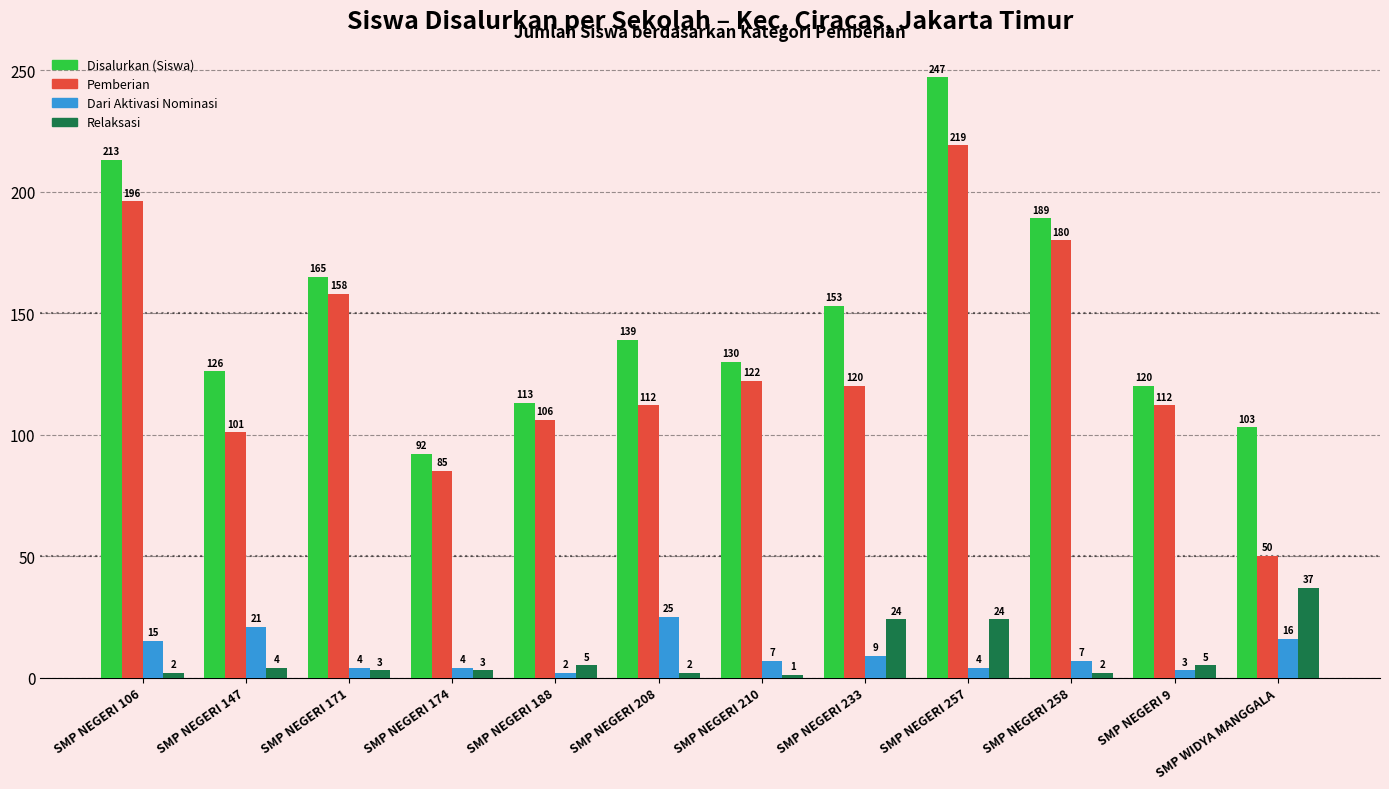

Where is Dari Aktivasi Nominasi nearest to the value 13?

SMP NEGERI 106